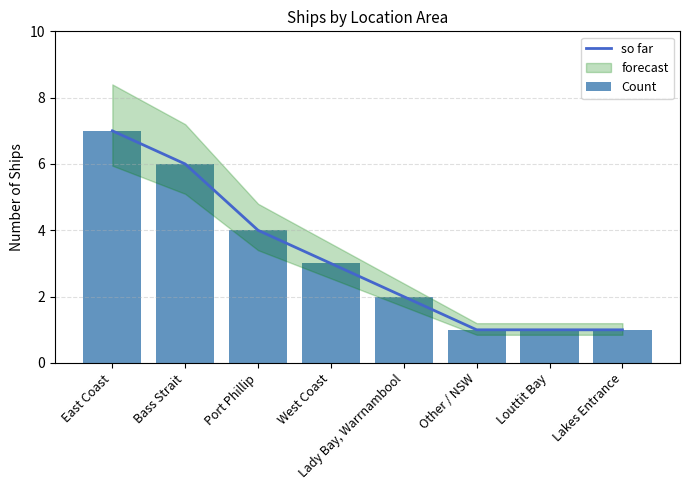

Is it true that so far equals 7 at East Coast?

True